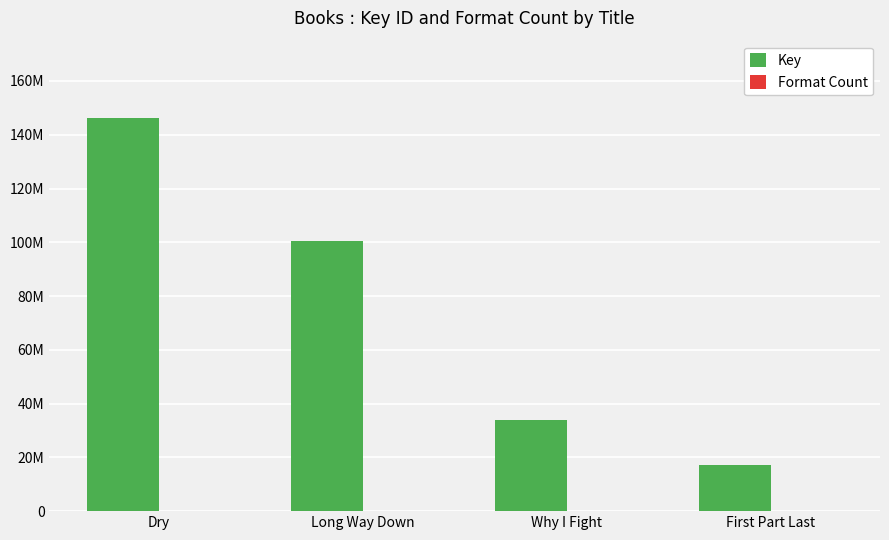

Are the bars horizontal?

No